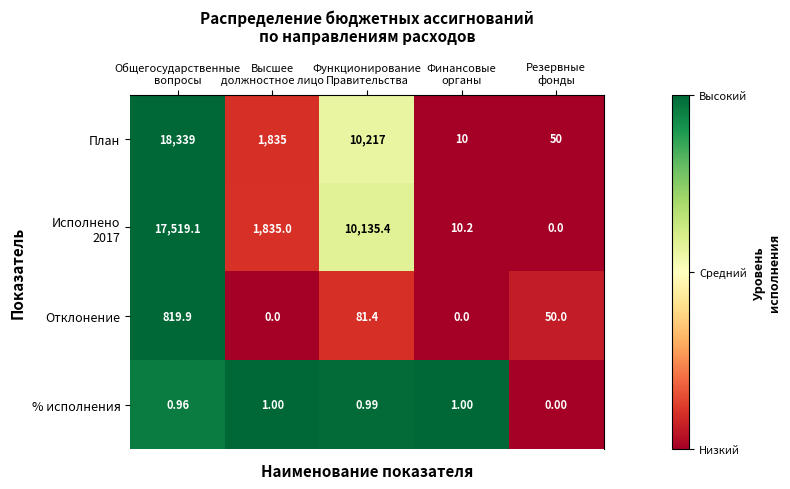

Which series has the widest spread of values?

План